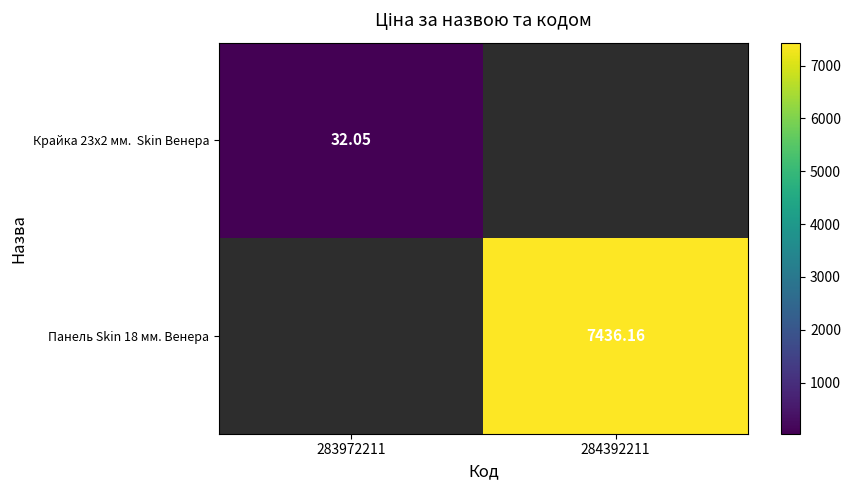

Rank the series by their average value, from lowest to highest.

Крайка 23x2 мм. Skin Венера, Панель Skin 18 мм. Венера